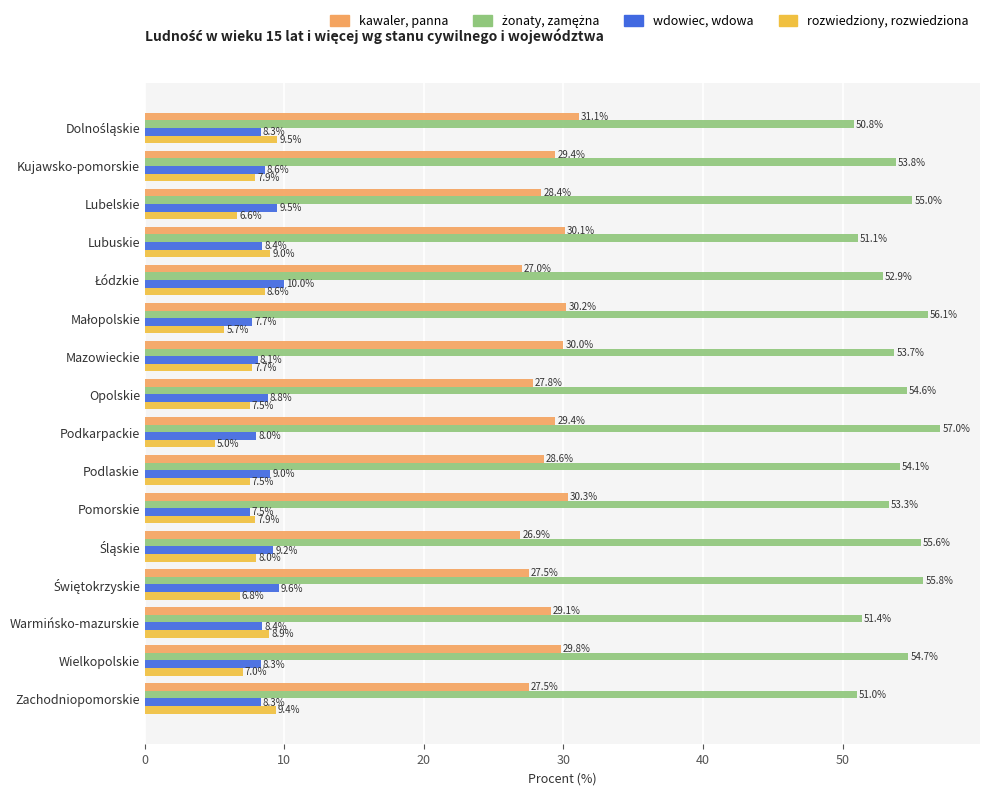

At which category does the chart reach its minimum across all series?

Podkarpackie